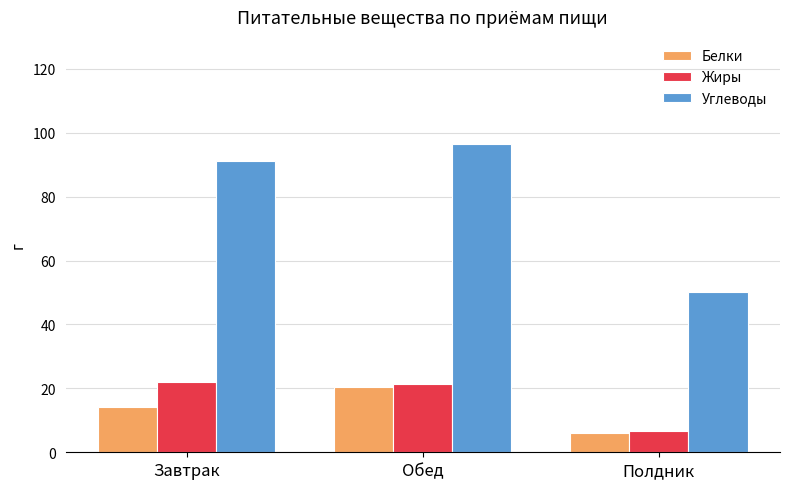

The Углеводы series shows 96.6 at Обед. True or false?

True